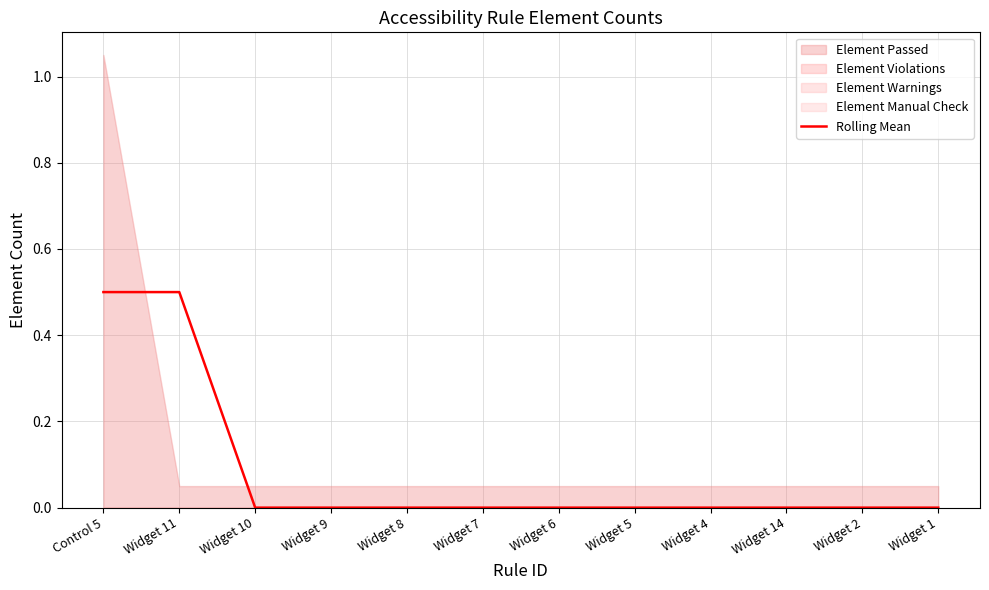

True or false: the data shows 0.1 at Widget 11.

False